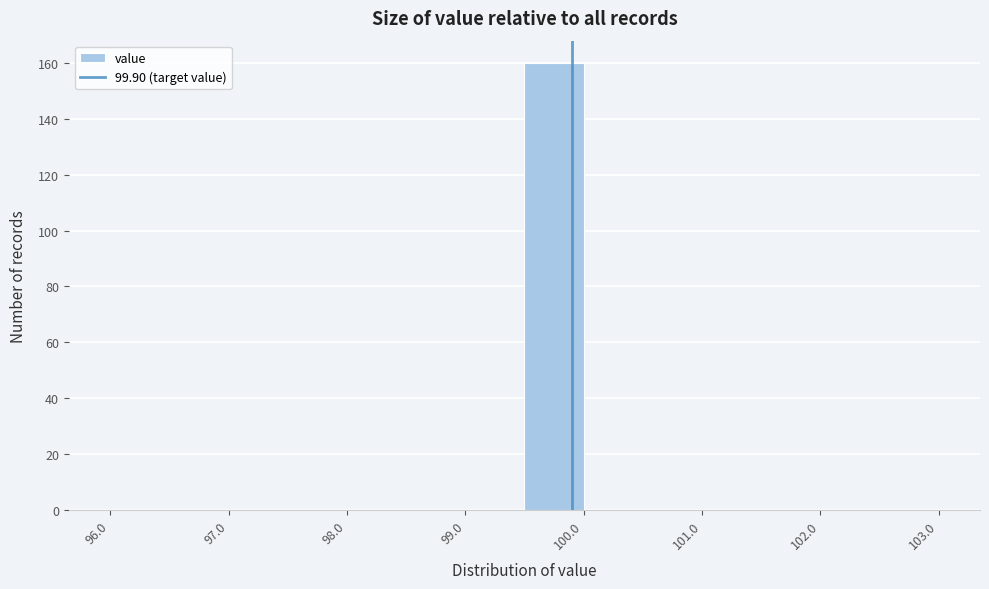

Over which range of the x-axis is the bar tallest?

99.5 to 100.0